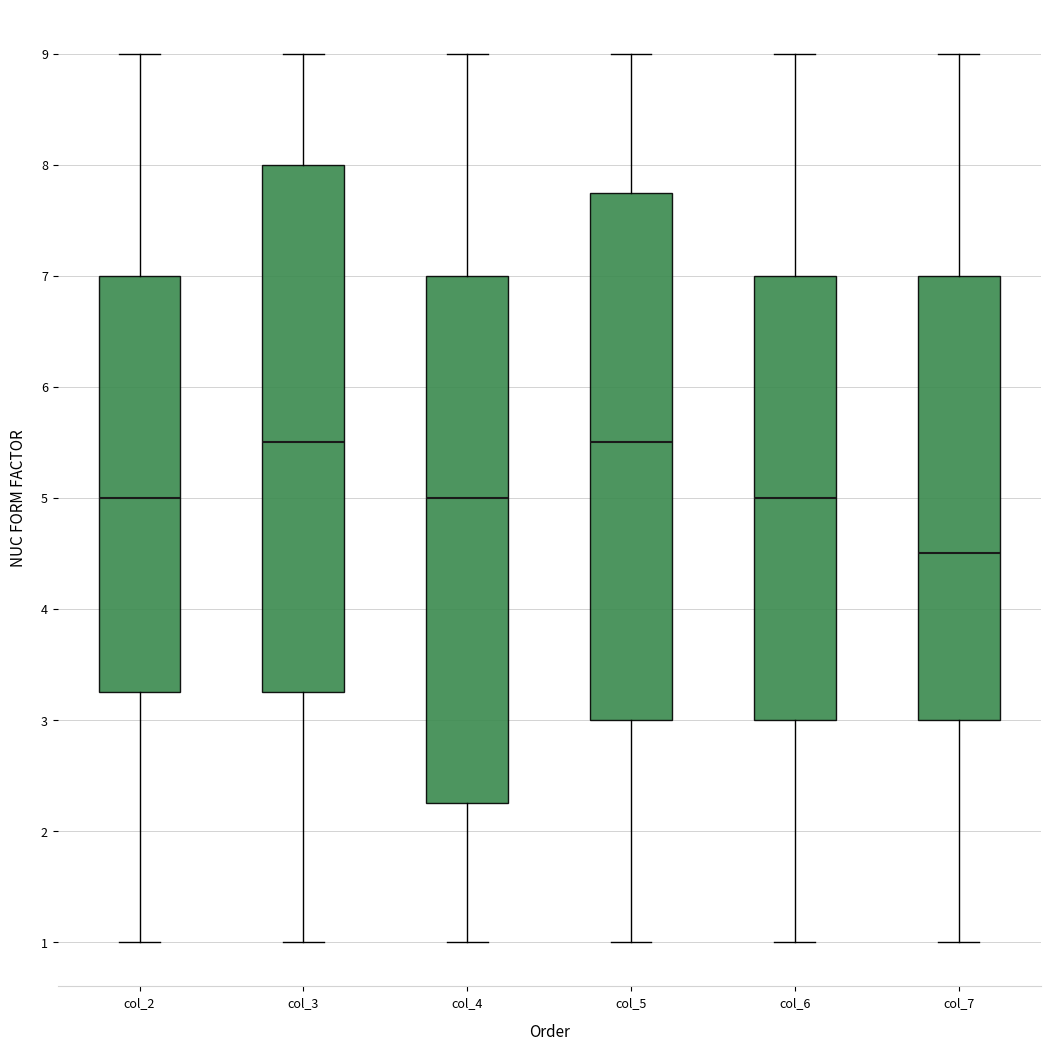

Reading left to right, transcribe this box plot: for each box, give where its median line is, the range the box spans, and where its two whiskers end, as read against the y-axis. The values are not printed on the chart, so give them approximately, as read against the axis.

col_2: median 5.0, box 3.3 to 7.0, whiskers 1.0 to 9.0
col_3: median 5.5, box 3.3 to 8.0, whiskers 1.0 to 9.0
col_4: median 5.0, box 2.3 to 7.0, whiskers 1.0 to 9.0
col_5: median 5.5, box 3.0 to 7.8, whiskers 1.0 to 9.0
col_6: median 5.0, box 3.0 to 7.0, whiskers 1.0 to 9.0
col_7: median 4.5, box 3.0 to 7.0, whiskers 1.0 to 9.0